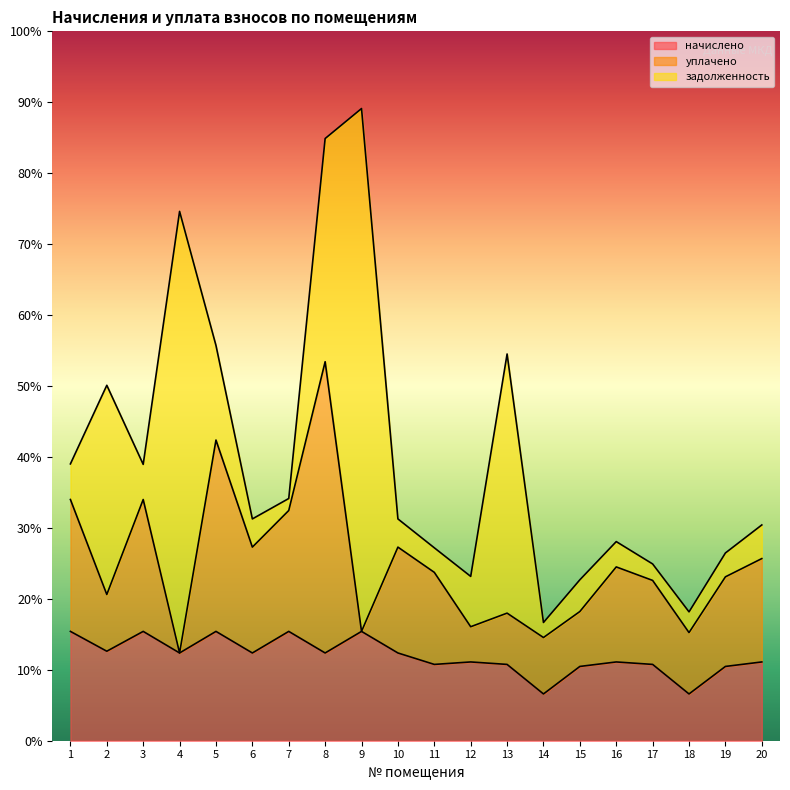

The начислено series shows 1722.4 at 17. True or false?

False